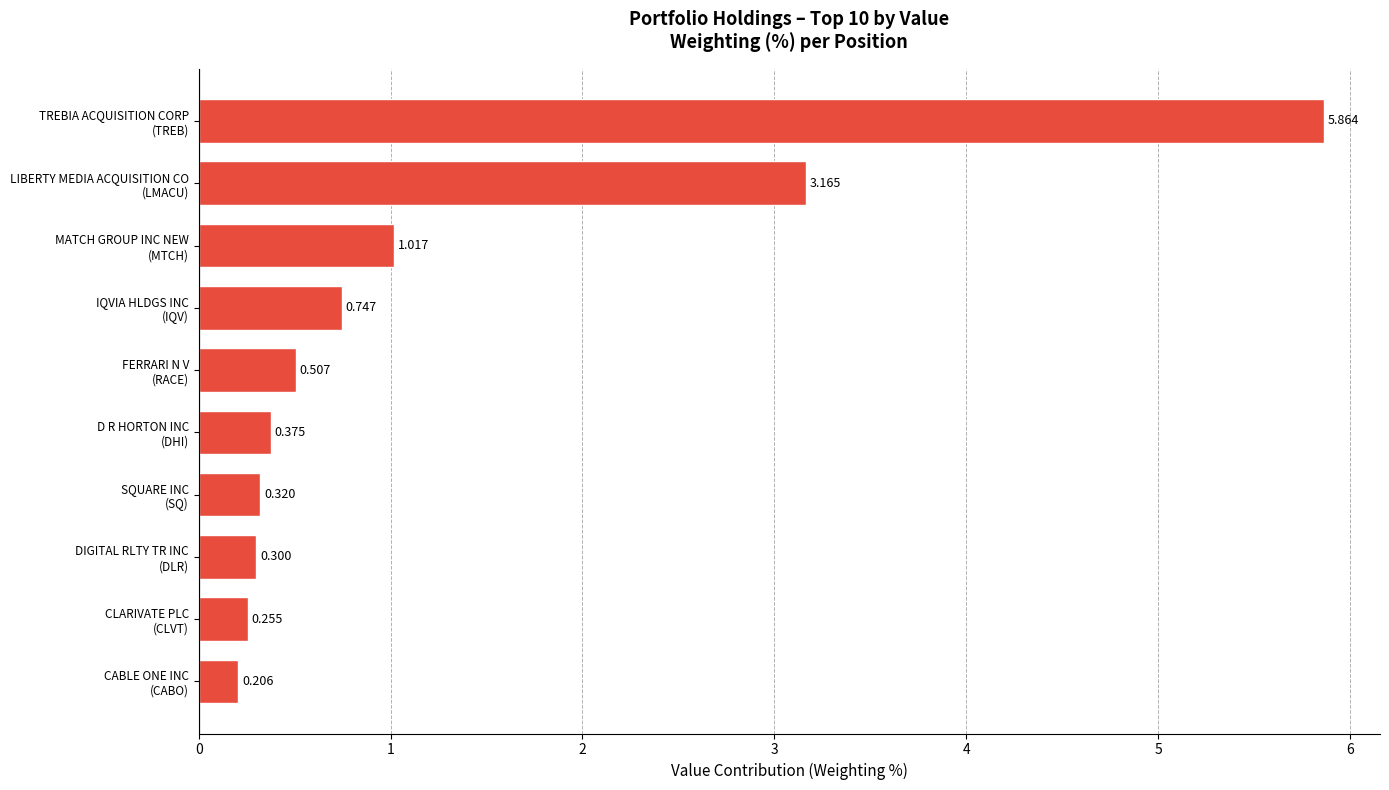

How many data points does each series have?

10